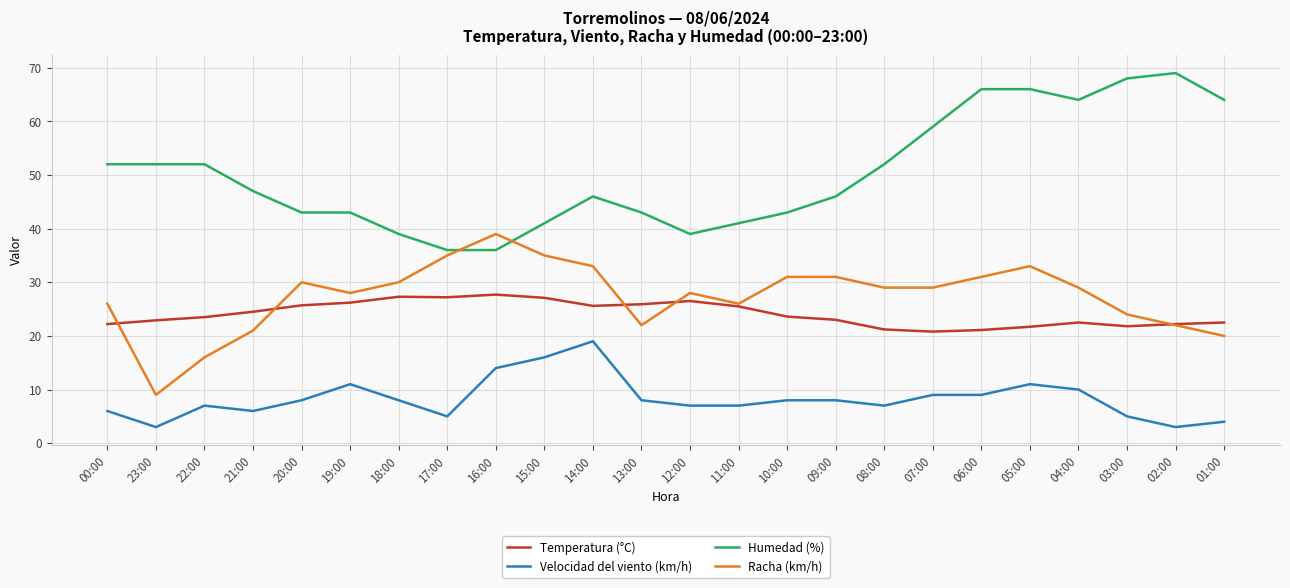

Is this an area chart (filled region under the line)?

No